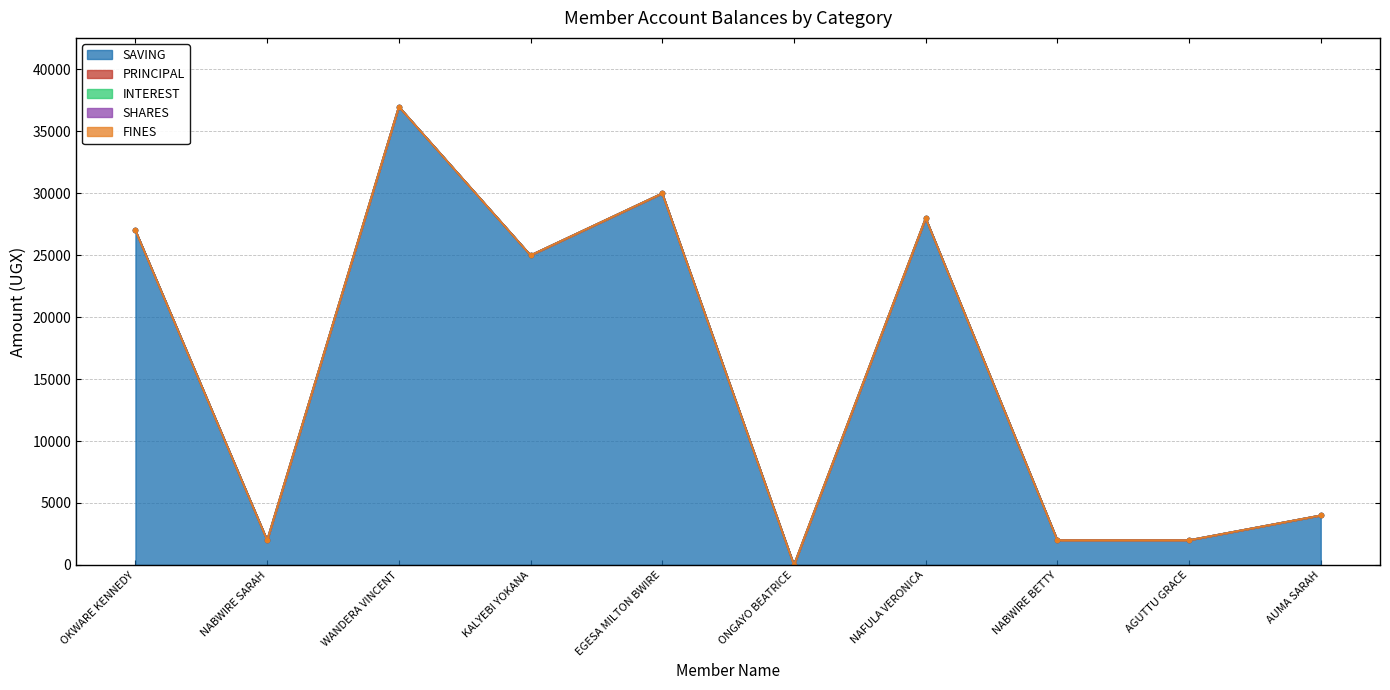

What is the label of the 6th point from the right?

EGESA MILTON BWIRE